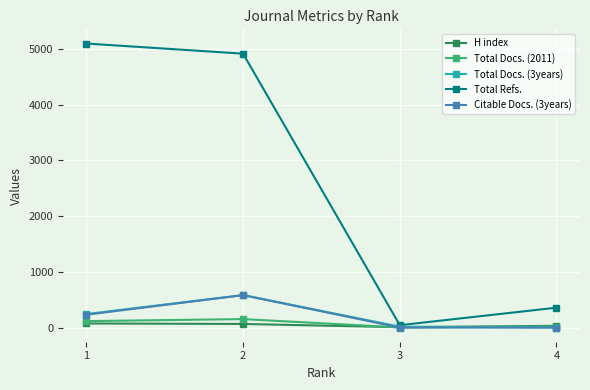

How many Total Docs. (2011) values are between 17 and 151?

3